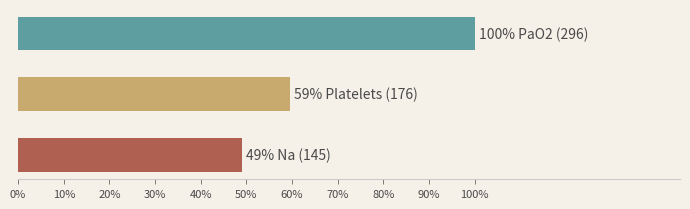

What is the maximum value shown in the chart?

100.0